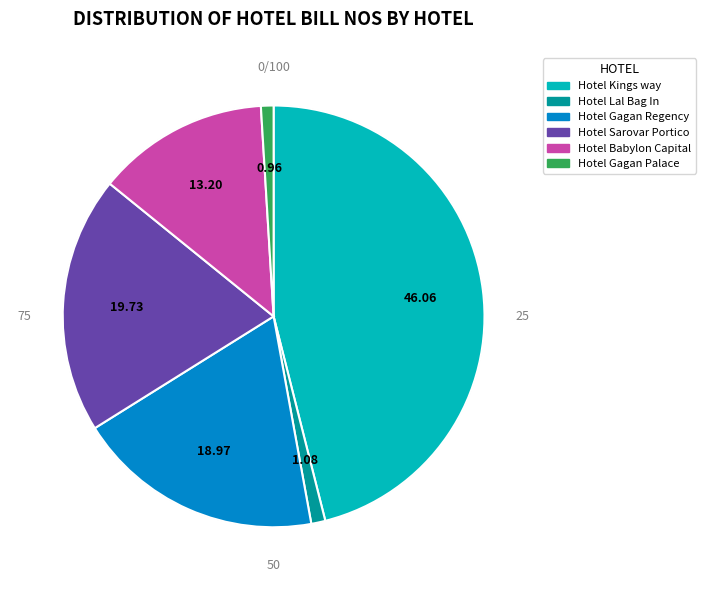

How many segments does this pie chart have?

6